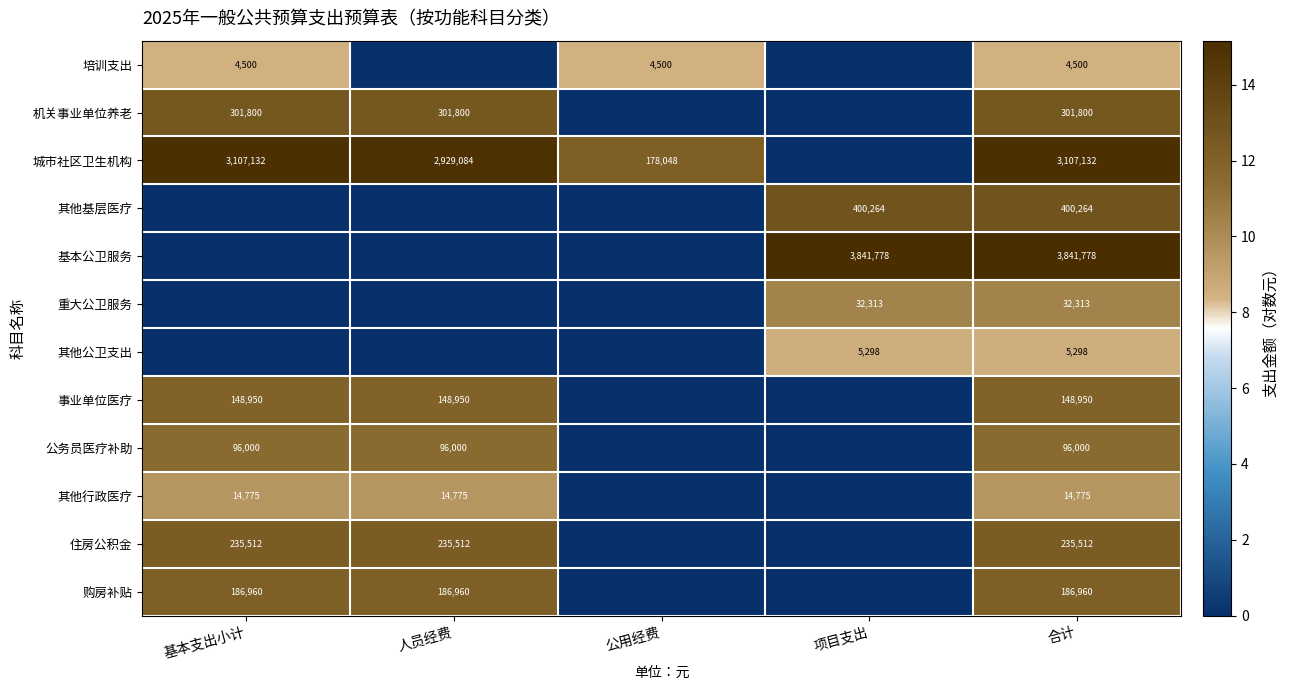

The 培训支出 series shows 4500 at 公用经费. True or false?

True